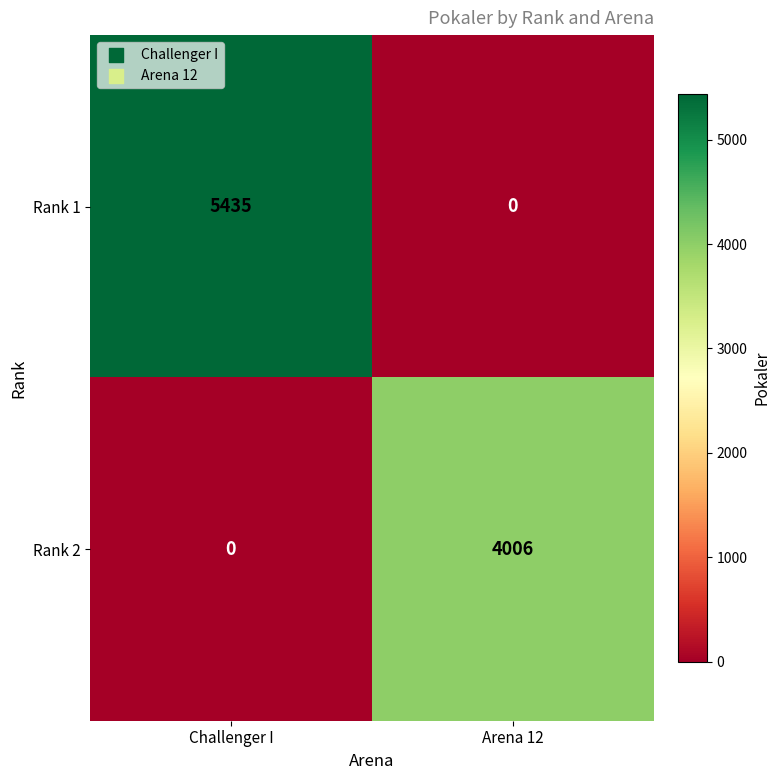

How many categories are shown in the chart?

2